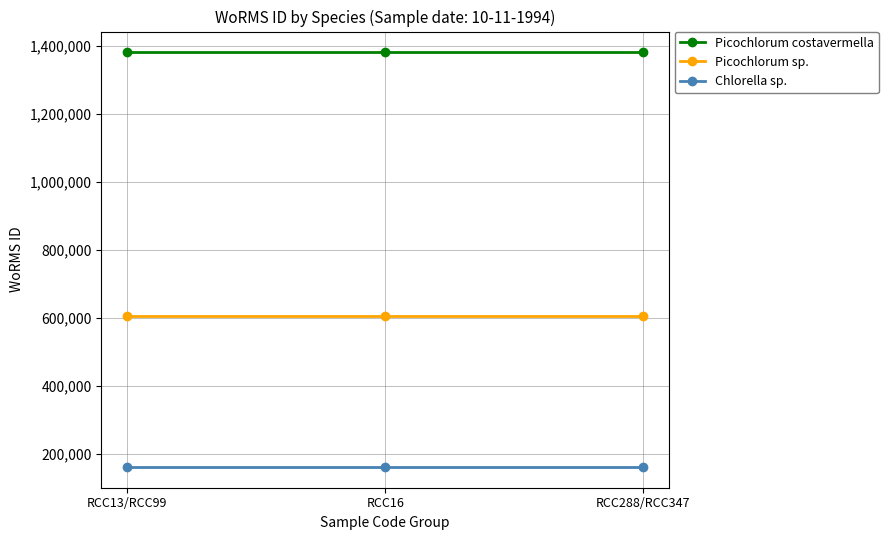

What is the spread (max minus min) of values at RCC288/RCC347?

1219826